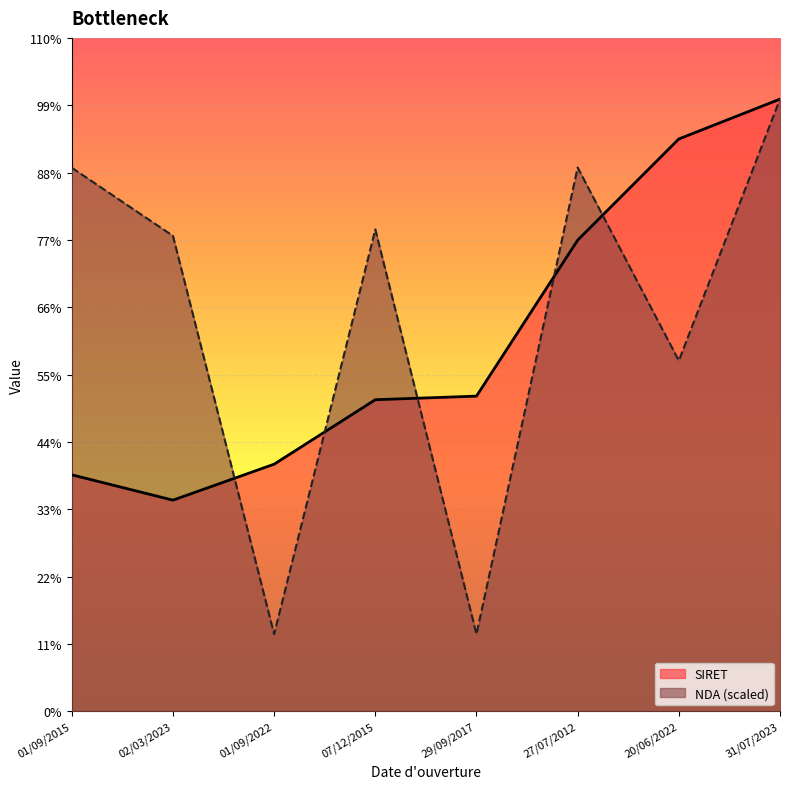

How many interior local valleys does the NDA series have?

3